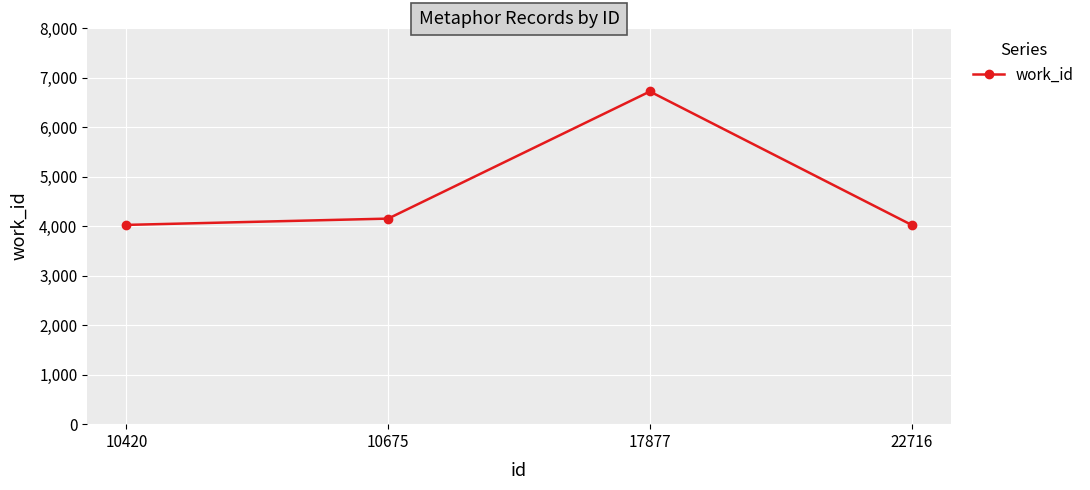

True or false: the data shows 4024 at 10420.

True